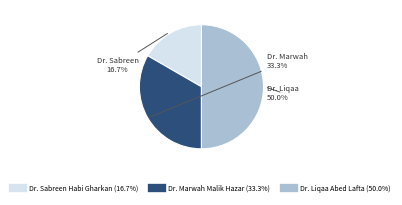

How much of the chart is everything except Dr. Liqaa Abed Lafta?

50.0%